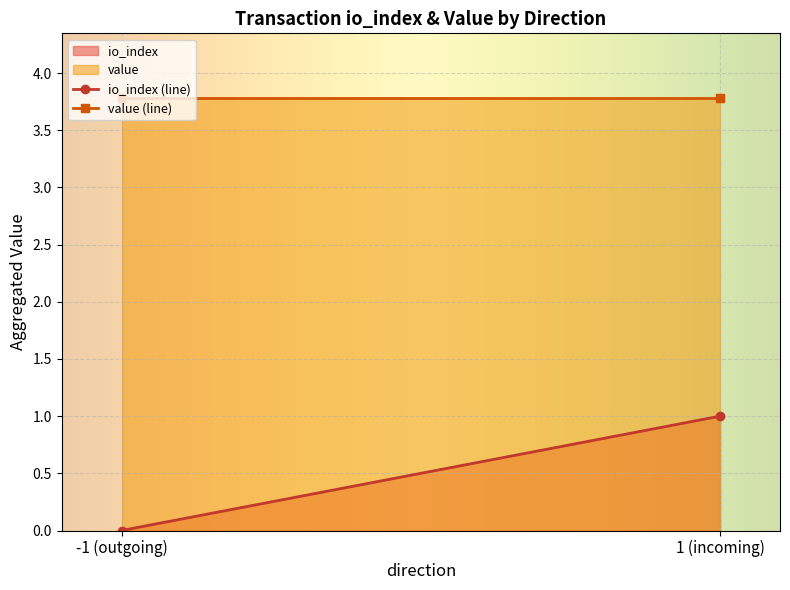

The value of io_index at -1 is 0.0. True or false?

True